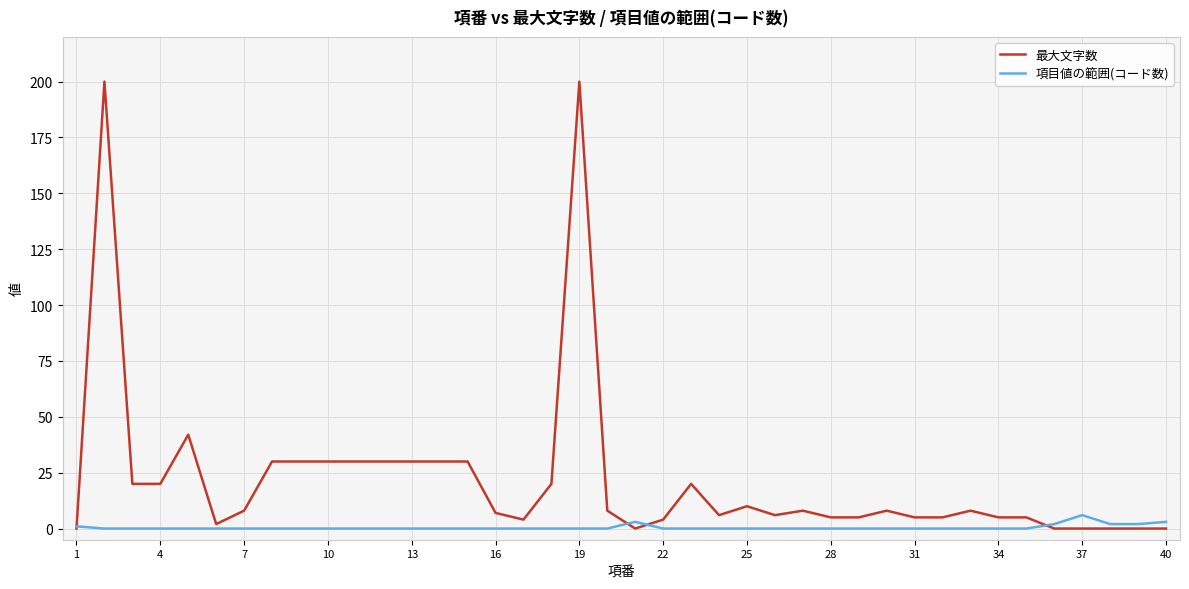

Count the 項目値の範囲(コード数) values in the range 0 to 1.

34